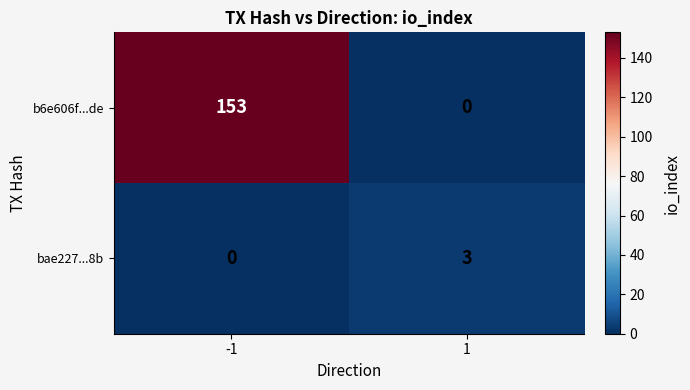

At which category does the chart reach its peak across all series?

-1